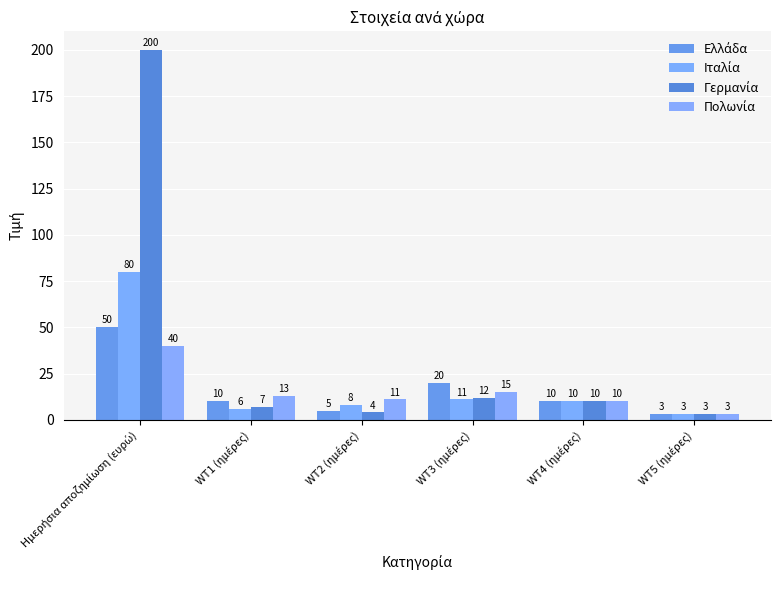

Count the number of data series in this chart.

4